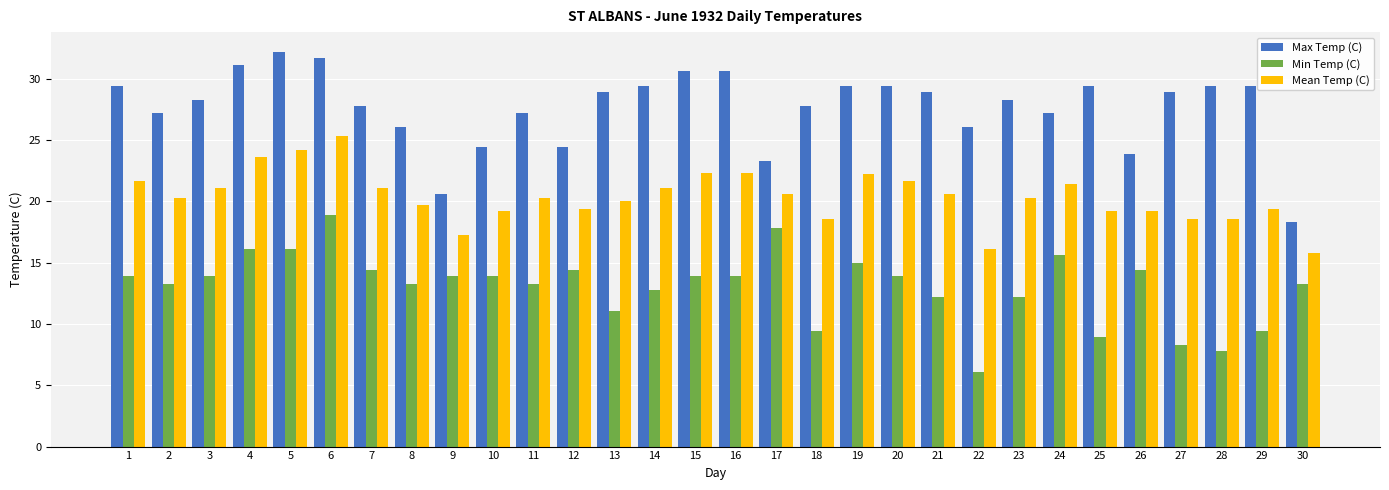

Is the value of Mean Temp (C) at 10 greater than the value of Min Temp (C) at 25?

Yes